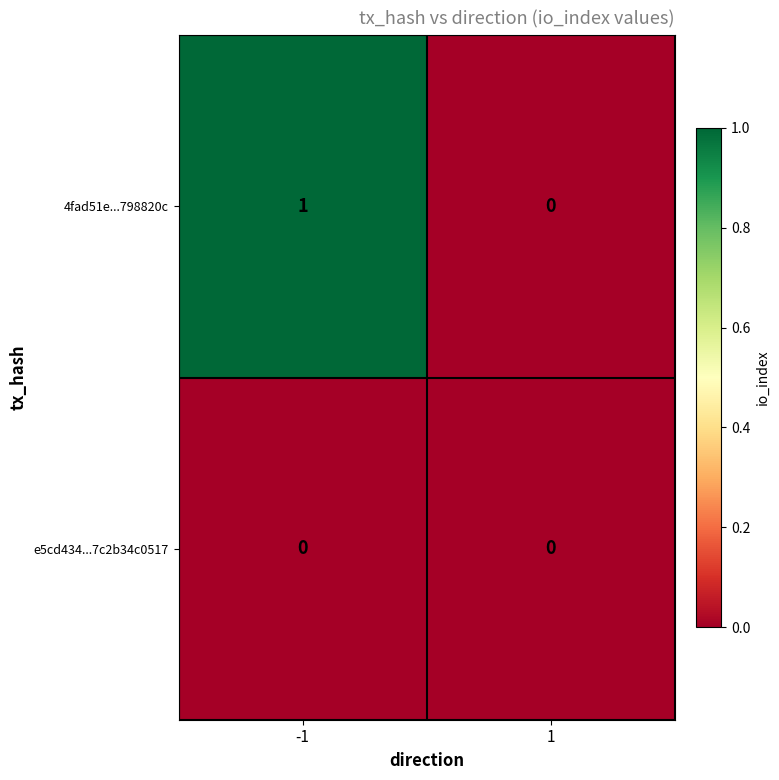

Reading right to left, extract all data points from this chart.

4fad51e...798820c: 1=0	-1=1
e5cd434...7c2b34c0517: 1=0	-1=0